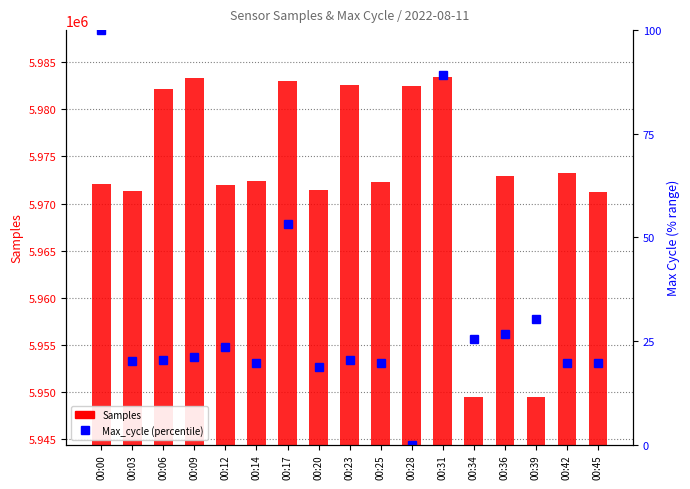

Reading left to right, list all the values displayed in this chart.

Samples: 00:00=5972025.0	00:03=5971315.0	00:06=5982109.0	00:09=5983358.0	00:12=5971919.0	00:14=5972407.0	00:17=5983041.0	00:20=5971440.0	00:23=5982597.0	00:25=5972256.0	00:28=5982409.0	00:31=5983389.0	00:34=5949440.0	00:36=5972916.0	00:39=5949532.0	00:42=5973196.0	00:45=5971204.0
Max_cycle (percentile): 00:00=100.0	00:03=20.2	00:06=20.3	00:09=21.1	00:12=23.4	00:14=19.6	00:17=53.1	00:20=18.8	00:23=20.3	00:25=19.6	00:28=0.0	00:31=89.1	00:34=25.6	00:36=26.6	00:39=30.2	00:42=19.6	00:45=19.6